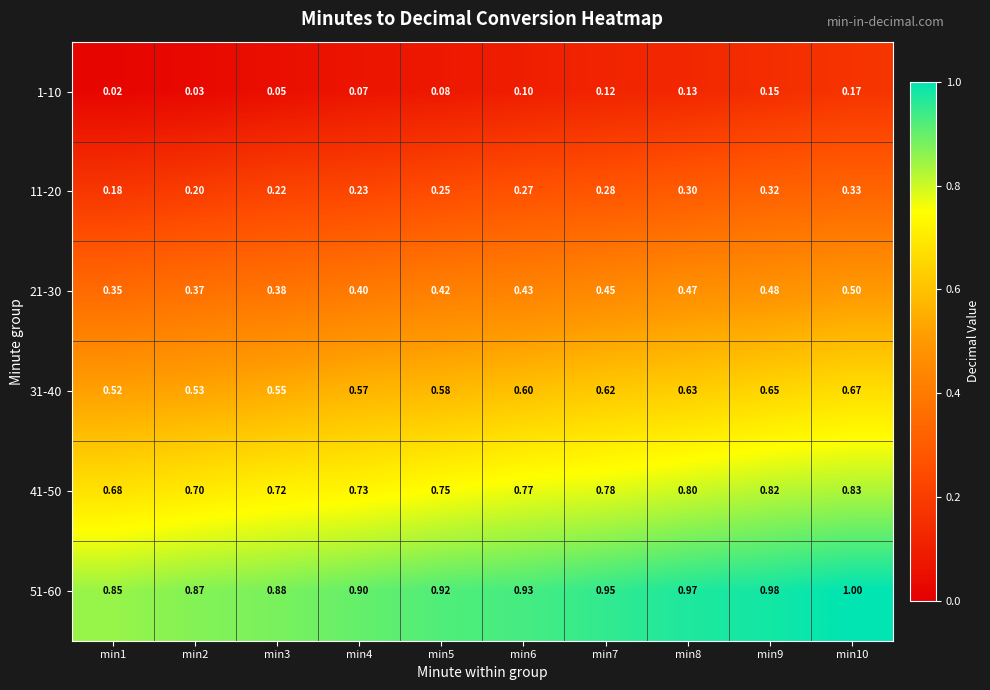

Is the value of 31-40 at min9 greater than the value of 1-10 at min5?

Yes